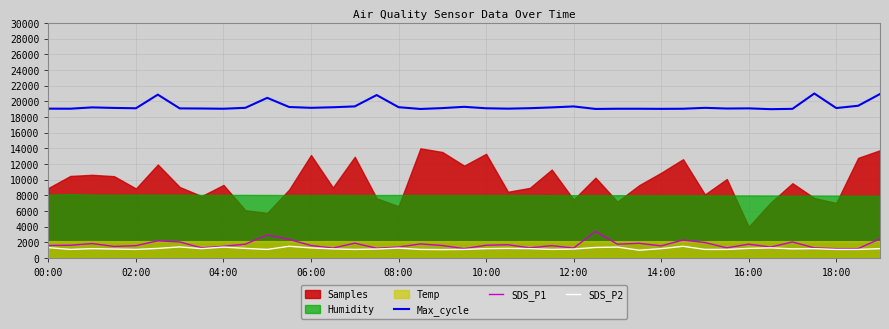

Reading left to right, what are all the values shown in this chart?

Max_cycle: 19066.2	19058.8	19227.9	19158.1	19114.0	20856.6	19099.3	19084.6	19055.1	19172.8	20444.9	19275.7	19172.8	19242.6	19352.9	20801.5	19253.7	19025.7	19136.0	19297.8	19114.0	19066.2	19125.0	19224.3	19349.3	19029.4	19055.1	19055.1	19040.4	19055.1	19169.1	19080.9	19102.9	19000.0	19040.4	21000.0	19143.4	19433.8	20933.8
SDS_P1: 1600.0	1630.0	1850.0	1480.0	1580.0	2200.0	2050.0	1300.0	1500.0	1770.0	2950.0	2380.0	1600.0	1270.0	1900.0	1250.0	1400.0	1800.0	1600.0	1200.0	1630.0	1700.0	1300.0	1580.0	1270.0	3400.0	1770.0	1880.0	1550.0	2300.0	1980.0	1300.0	1770.0	1400.0	2050.0	1300.0	1200.0	1200.0	2450.0
SDS_P2: 1330.0	1100.0	1200.0	1150.0	1100.0	1230.0	1420.0	1200.0	1400.0	1230.0	1100.0	1500.0	1300.0	1170.0	1100.0	1150.0	1270.0	1100.0	1080.0	1100.0	1200.0	1230.0	1200.0	1100.0	1150.0	1350.0	1400.0	1000.0	1200.0	1500.0	1100.0	1100.0	1230.0	1300.0	1170.0	1200.0	1100.0	1100.0	1200.0